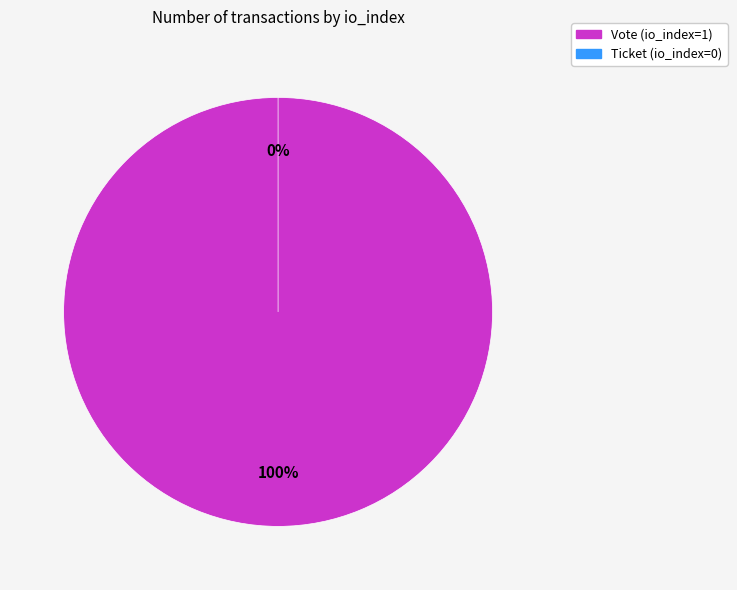

How many segments does this pie chart have?

2